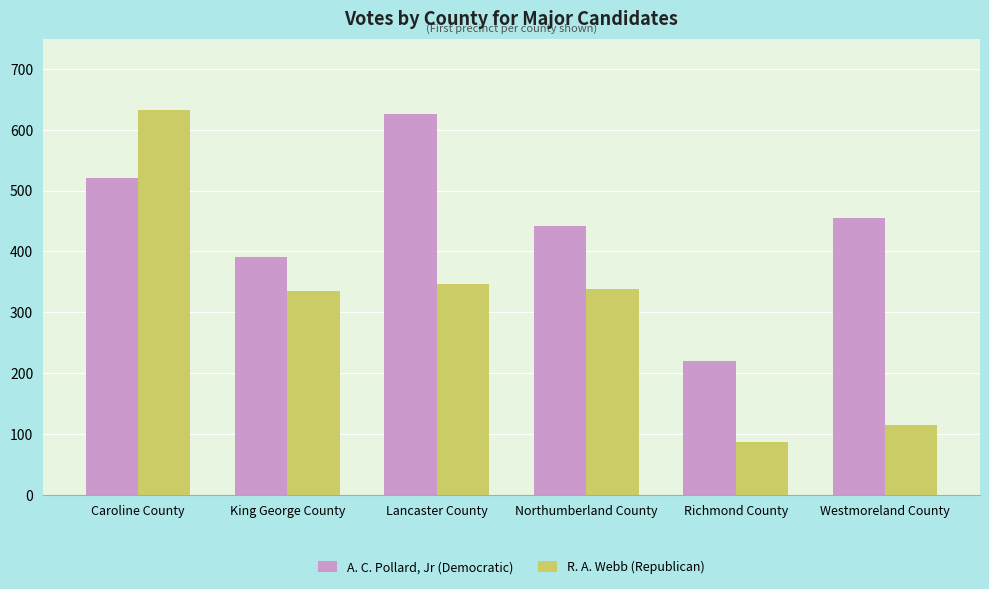

What are all the series names shown in the legend?

A. C. Pollard, Jr (Democratic), R. A. Webb (Republican)